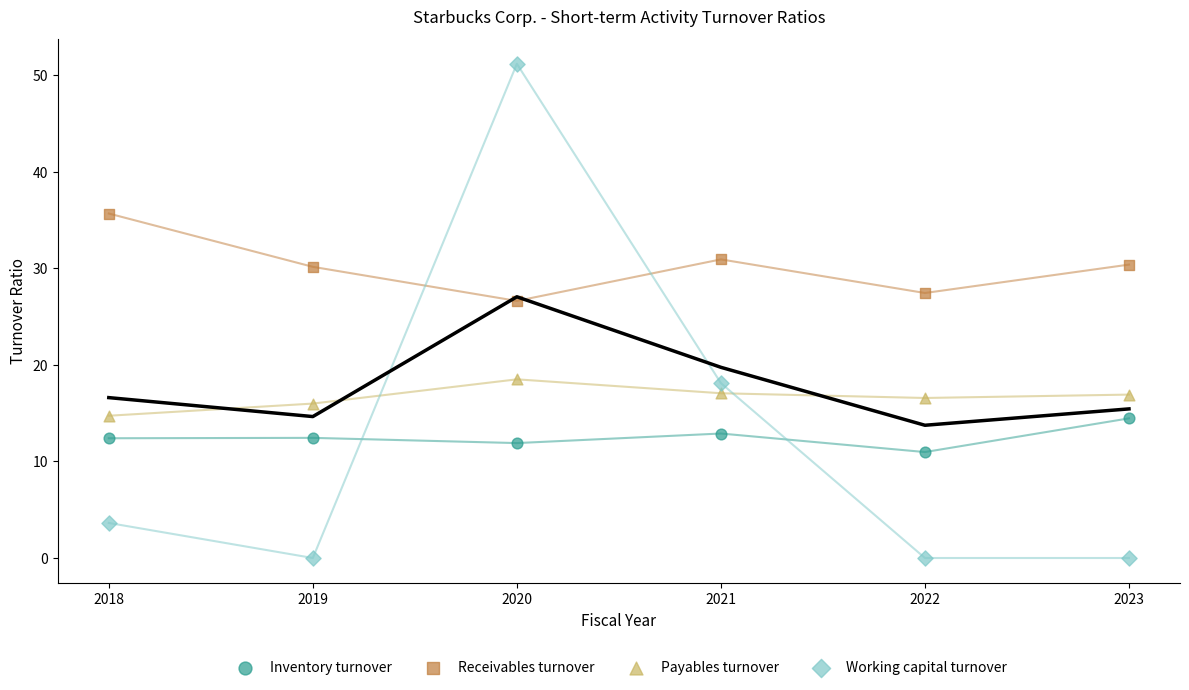

Which series reaches the minimum Y coordinate?

Working capital turnover